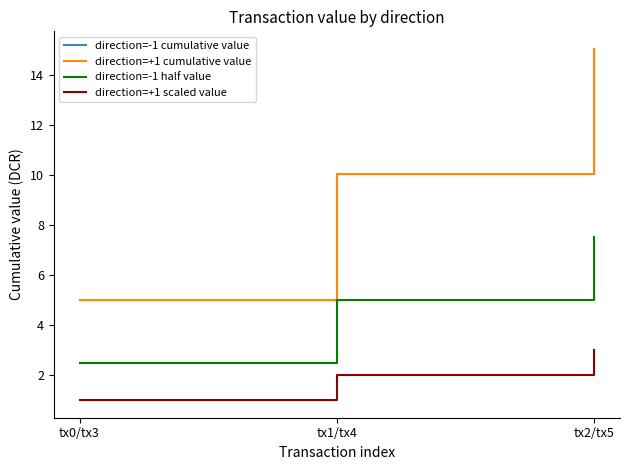

Reading left to right, what are all the values shown in this chart?

direction=-1 cumulative value: 5.0	10.0	15.0
direction=+1 cumulative value: 5.0	10.0	15.0
direction=-1 half value: 2.5	5.0	7.5
direction=+1 scaled value: 1.0	2.0	3.0